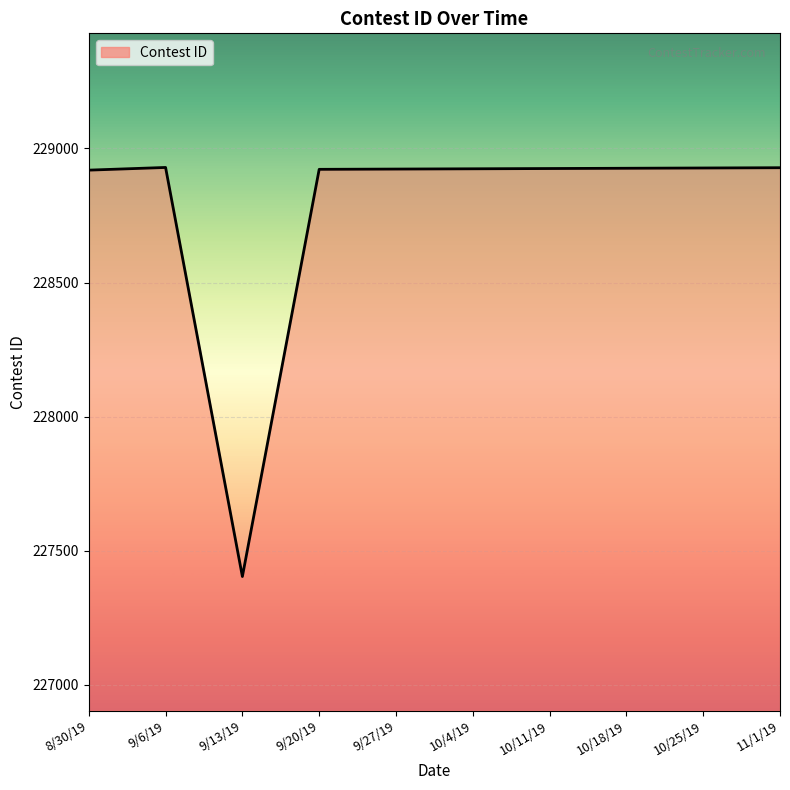

Read the value at 10/4/19, to the nearest 100.

228900